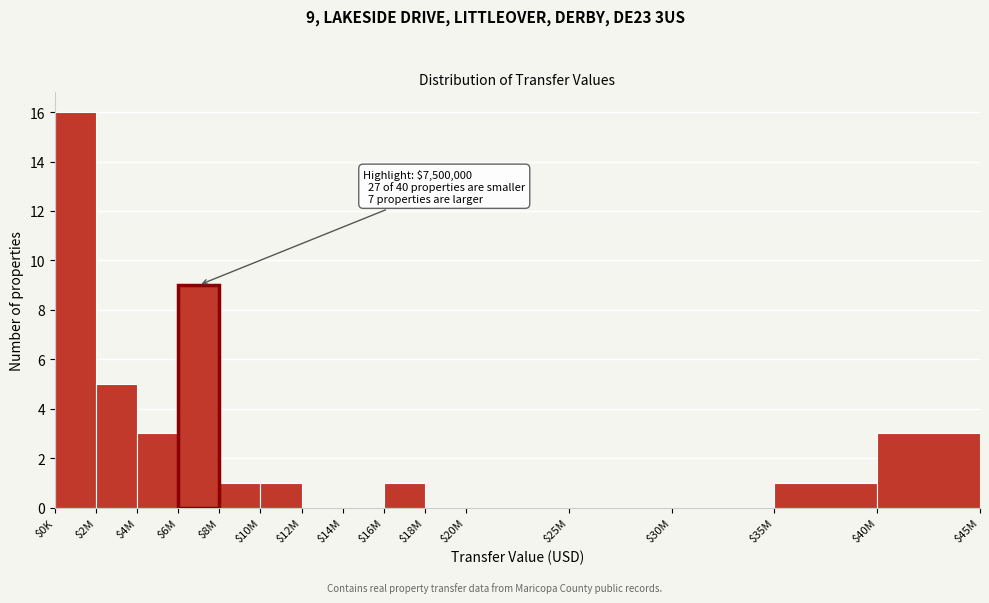

What is the sum of all values?

40